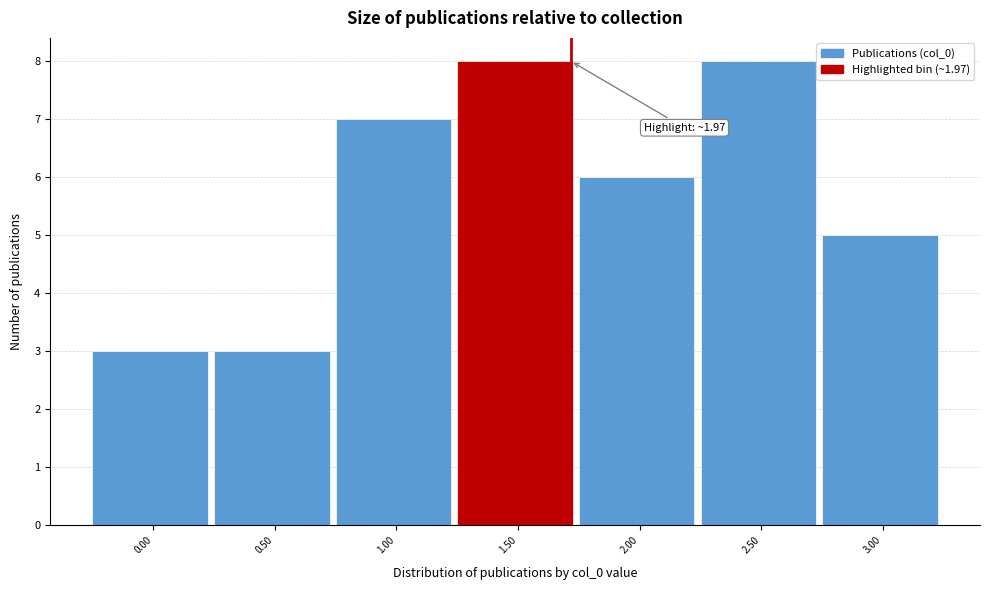

Reading left to right, transcribe all the data shown in this chart.

0.00=3	0.50=3	1.00=7	1.50=8	2.00=6	2.50=8	3.00=5